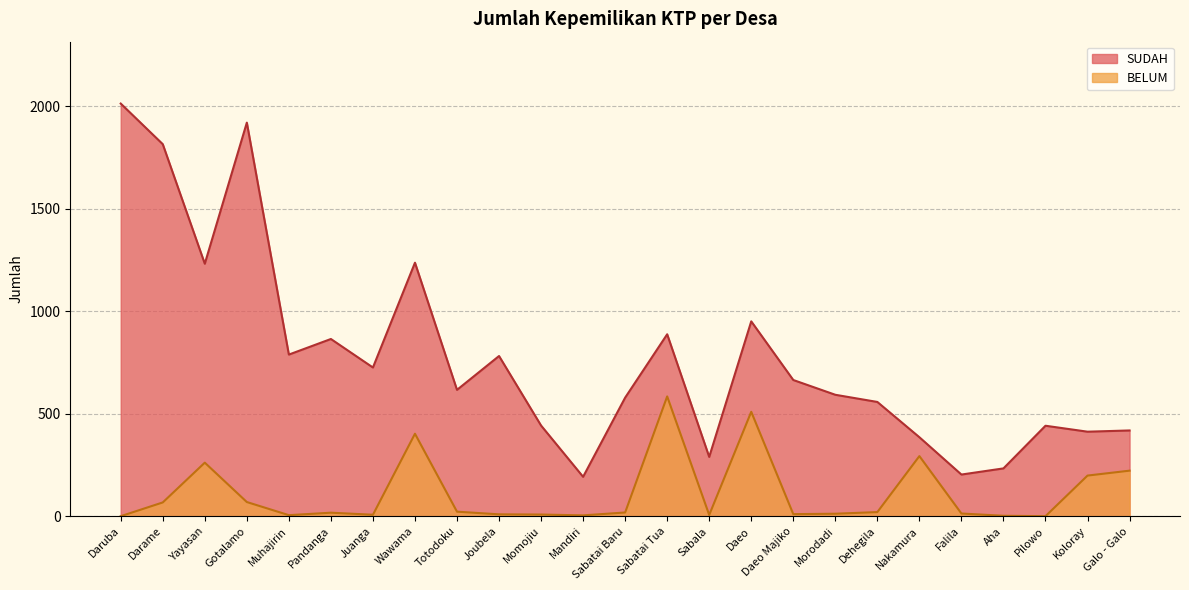

True or false: BELUM and SUDAH intersect in this chart.

False